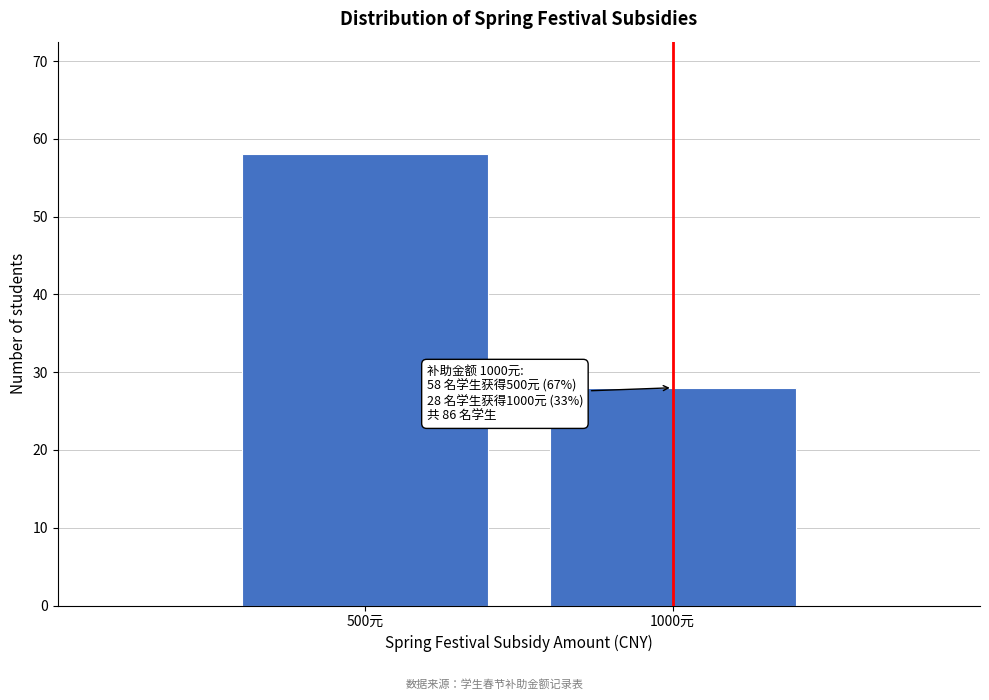

Reading left to right, list all the values displayed in this chart.

58	28